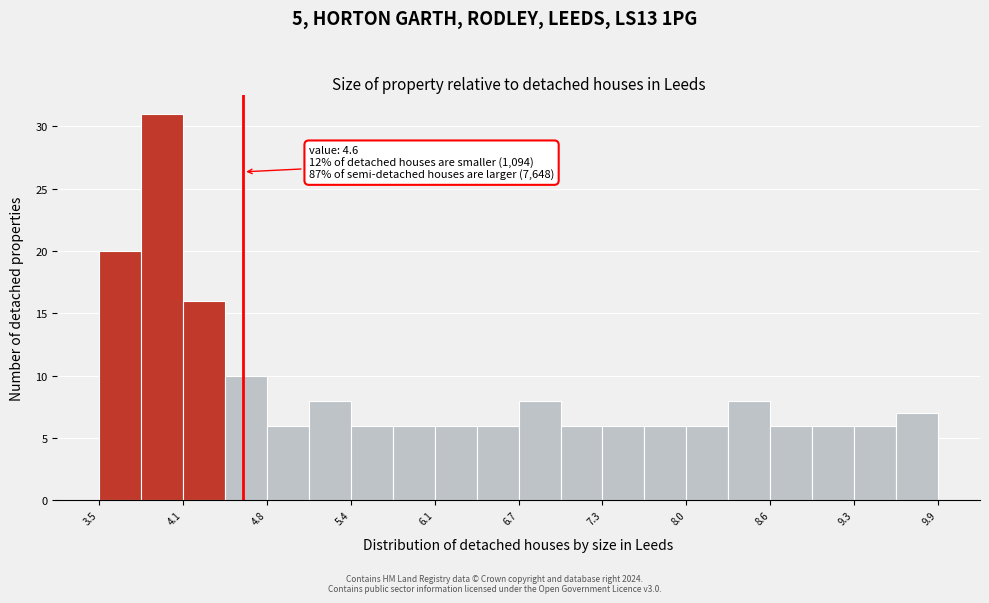

Read against the x-axis, roughly where is the centre of the tallest bar?

4.0